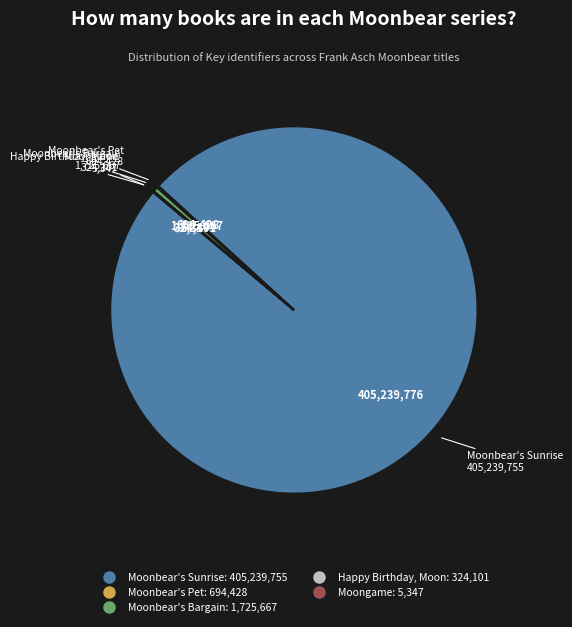

Which category accounts for the majority?

Moonbear's Sunrise